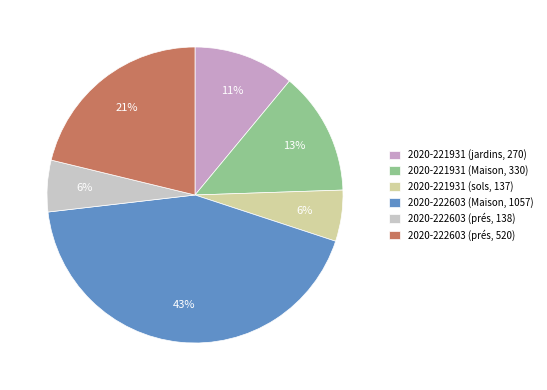

Which category has the biggest portion of the pie?

2020-222603 (Maison, 1057)